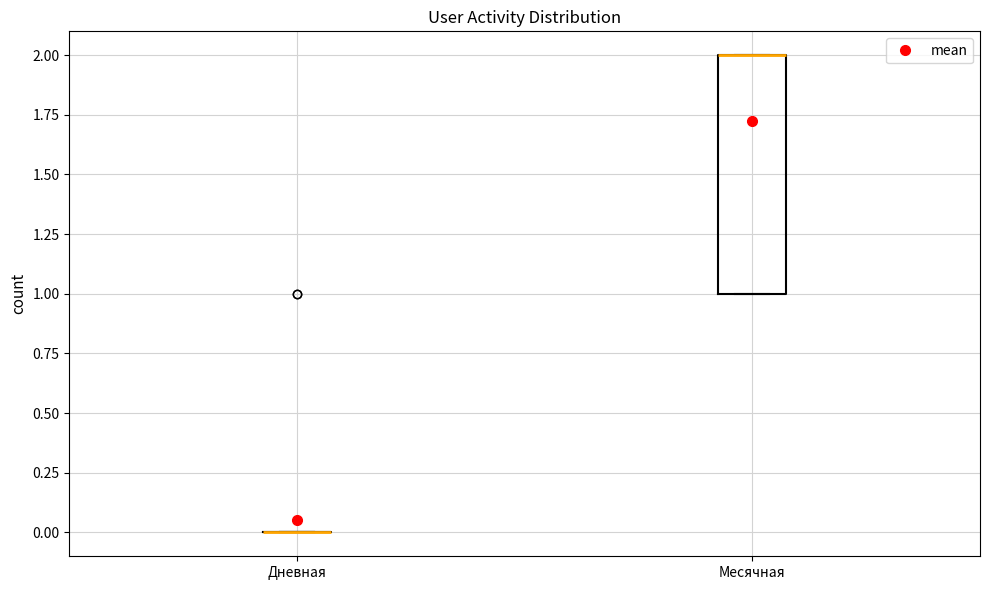

Where is the upper edge of the box for Месячная on the y-axis? The values are not printed on the chart, so give them approximately, as read against the axis.

2